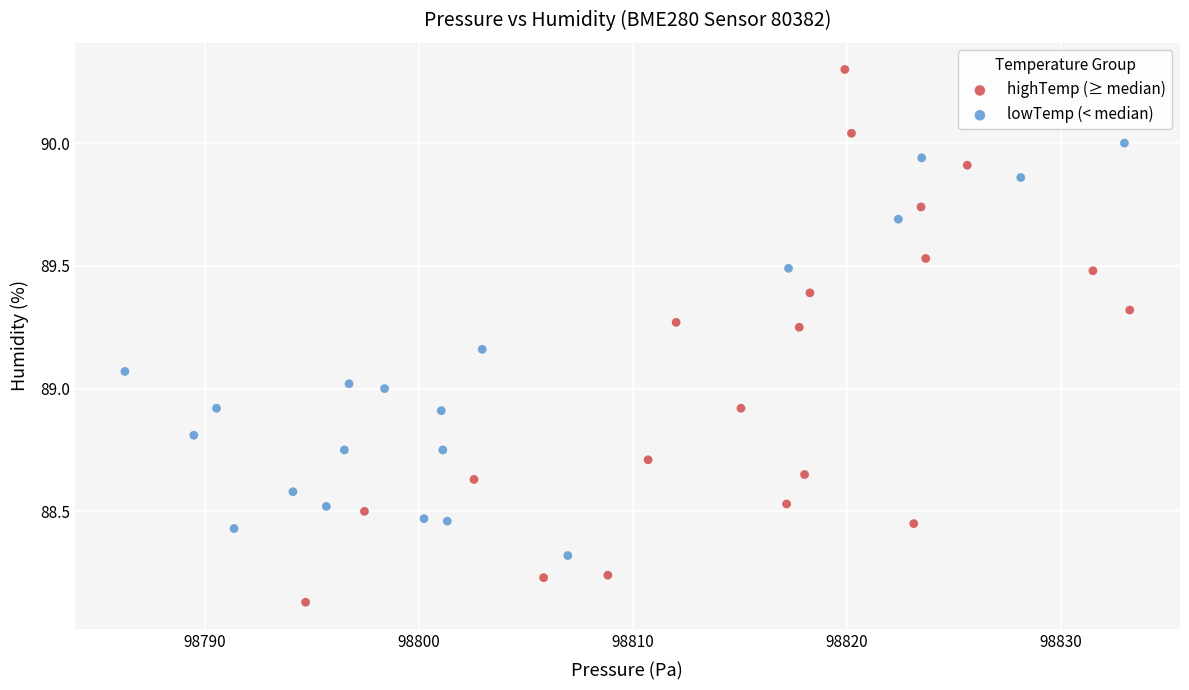

What are all the series names shown in the legend?

highTemp (≥ median), lowTemp (< median)